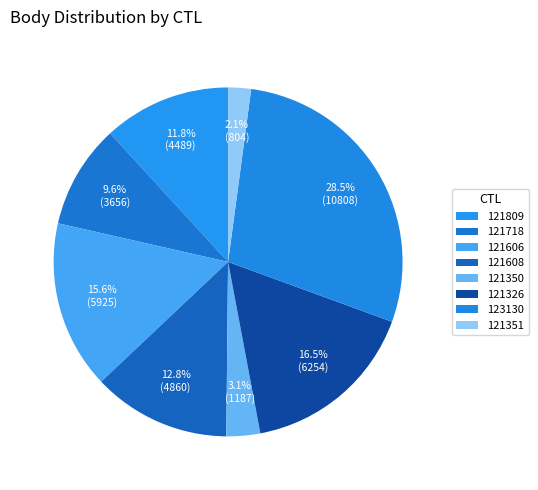

How many slices are in this pie chart?

8